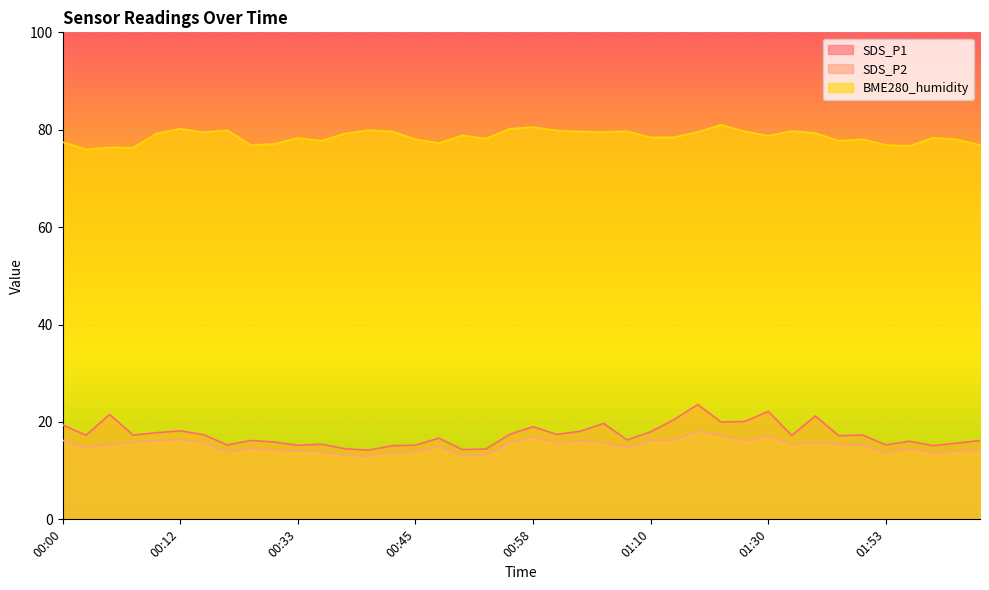

How many distinct data groups are displayed?

3